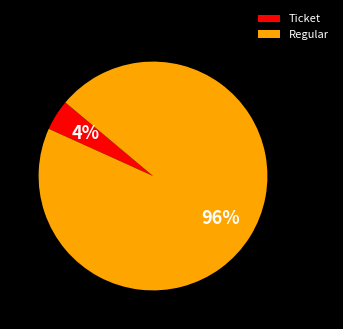

Is the sum of Regular and Ticket greater than half?

Yes